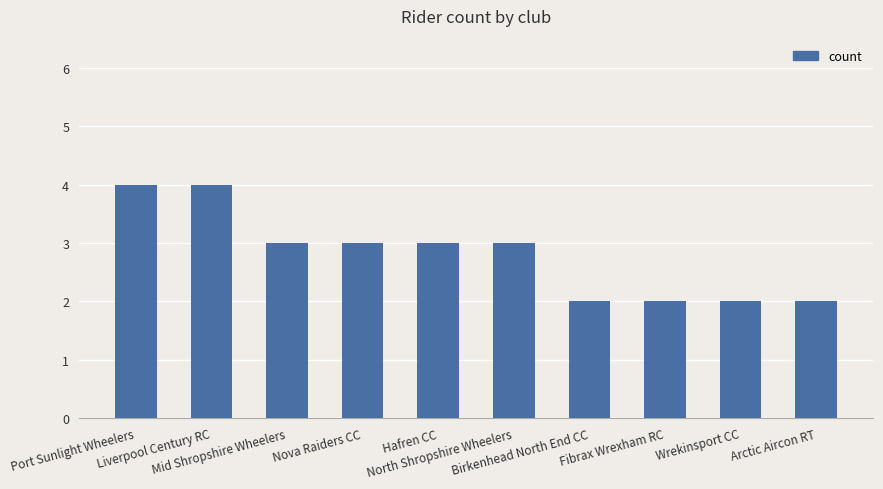

True or false: the data shows 4 at Liverpool Century RC.

True